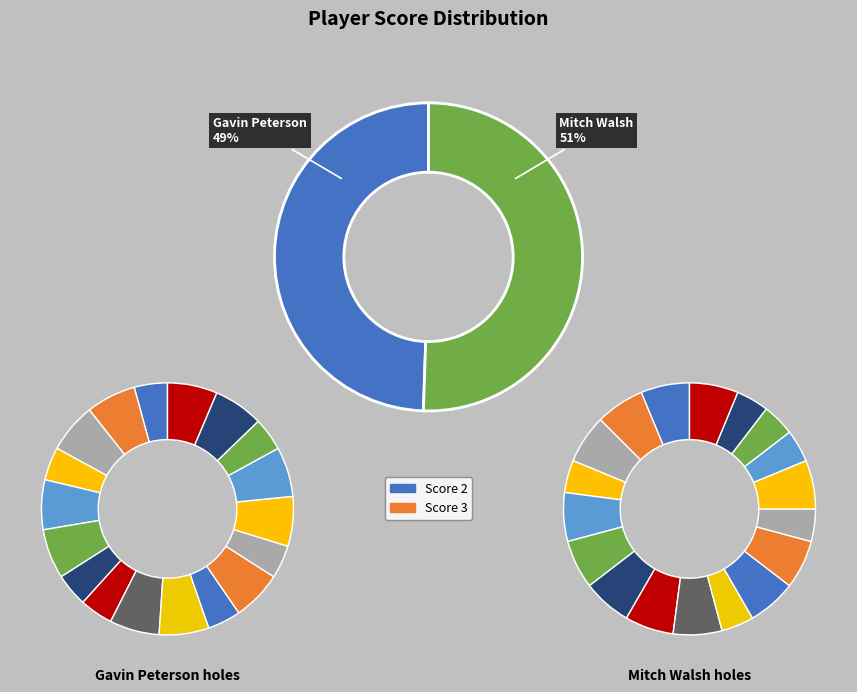

Is it true that Gavin Peterson is 49% of the pie?

True